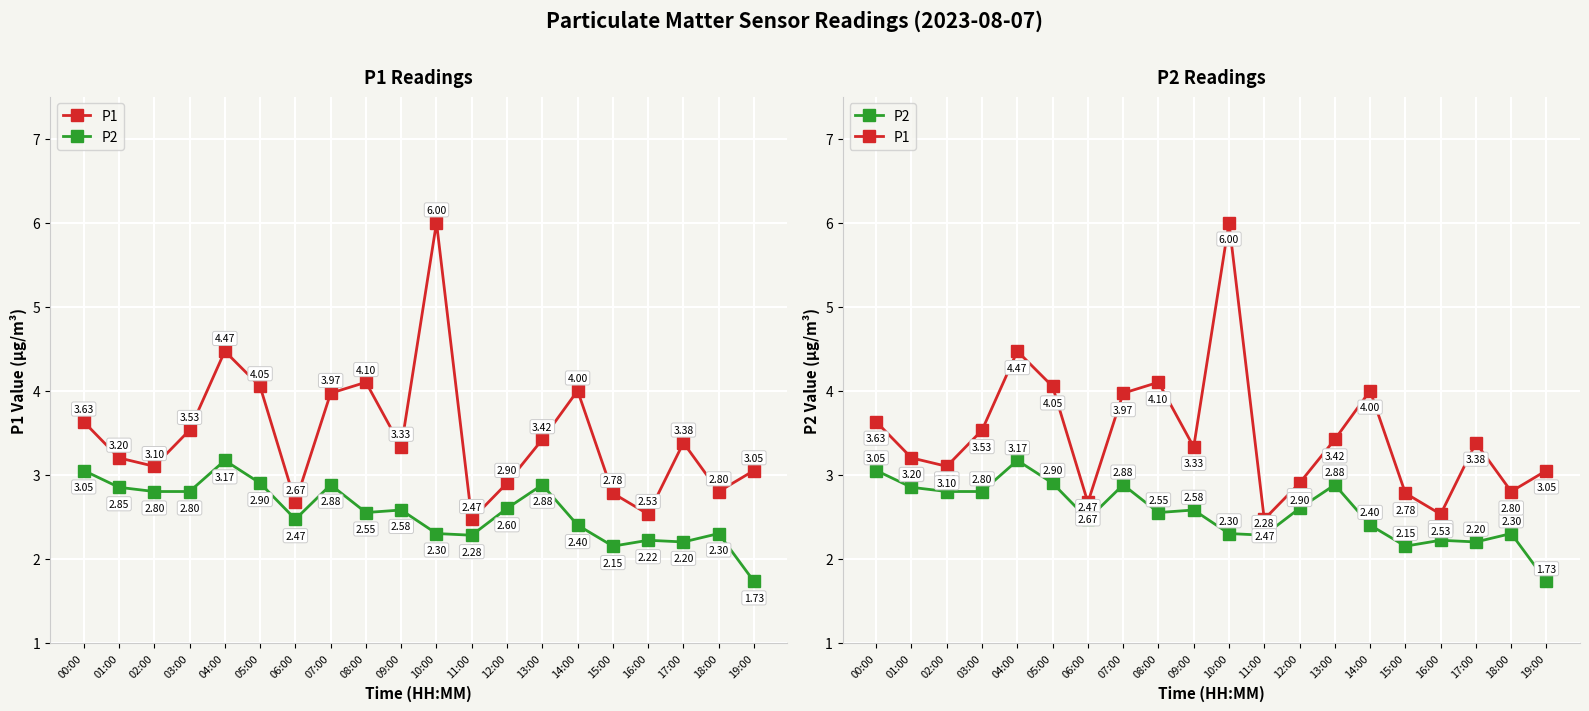

What are all the series names shown in the legend?

P1, P2